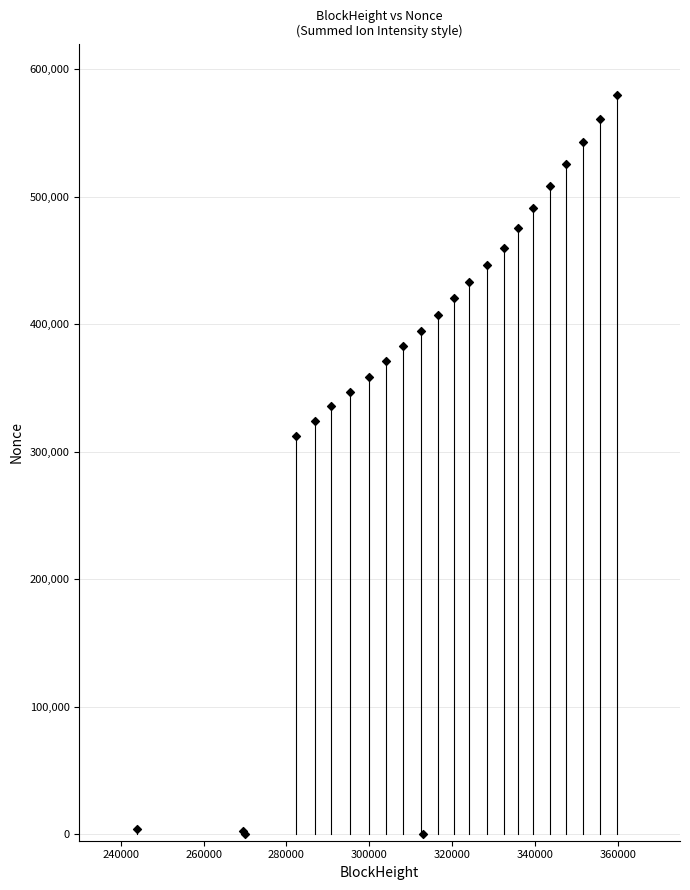

What Y value in the scatter plot is closest to 289966?

312564